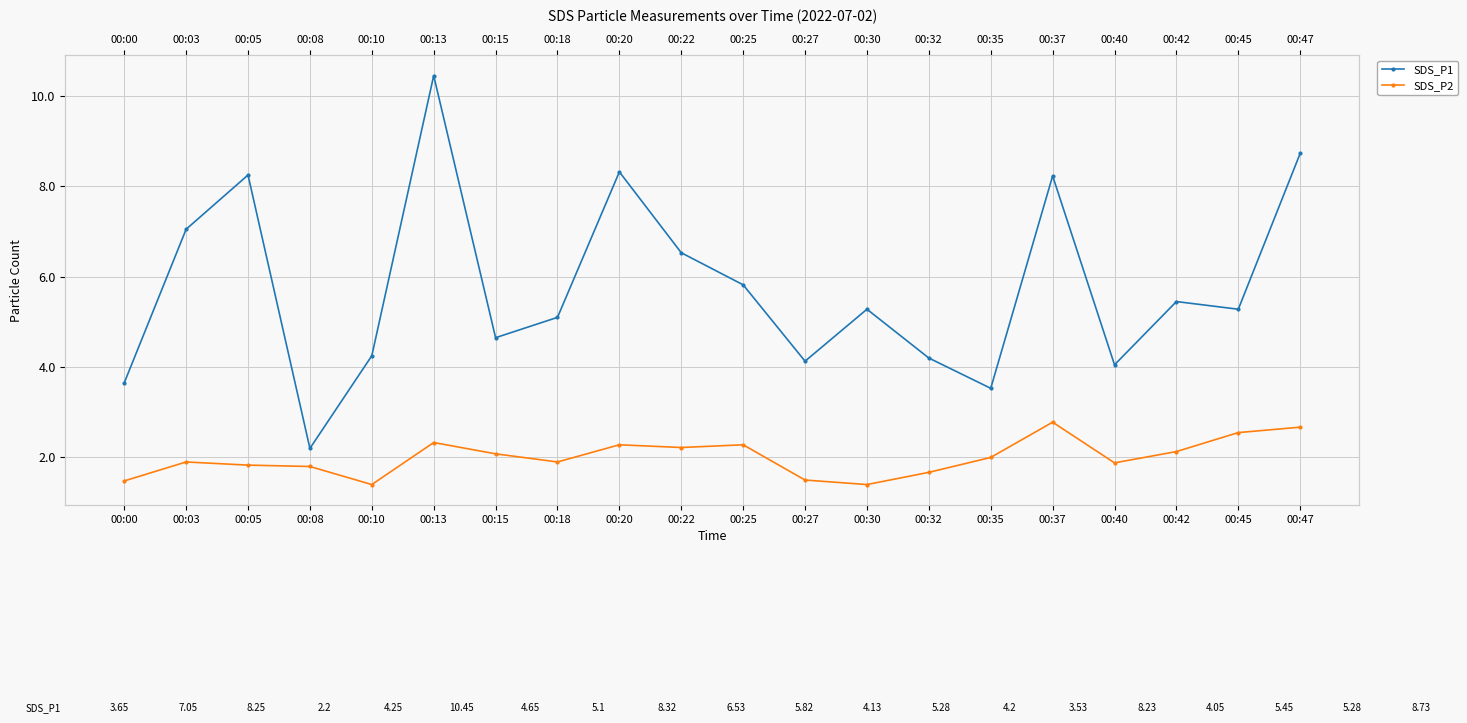

True or false: SDS_P1 and SDS_P2 cross at least once.

False